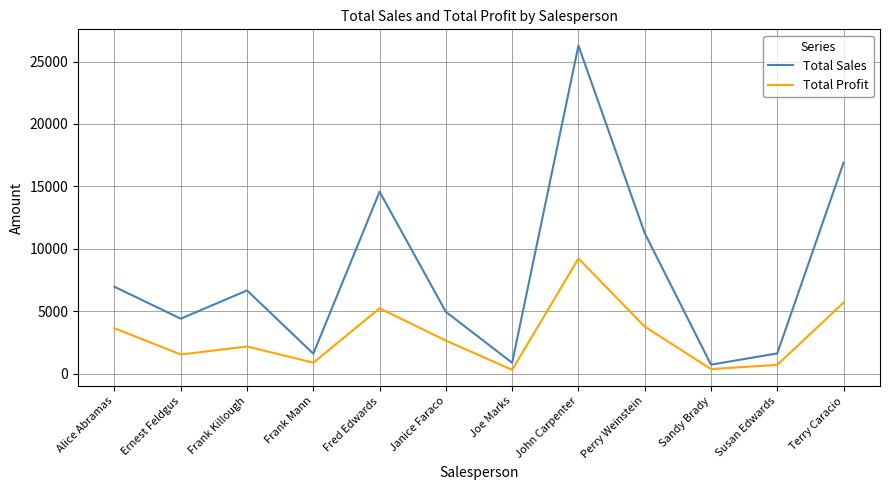

How many categories are shown in the chart?

12